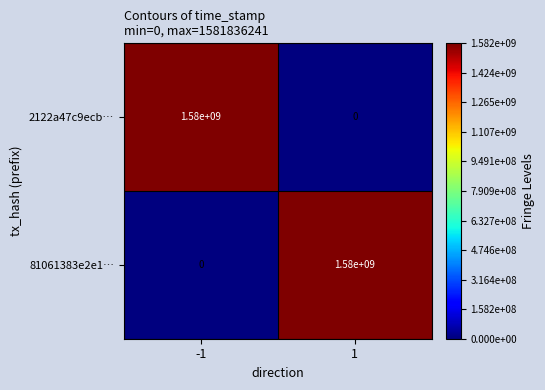

Reading right to left, what are all the values shown in this chart?

2122a47c9ecb…: 1=0	-1=1580000000
81061383e2e1…: 1=1580000000	-1=0